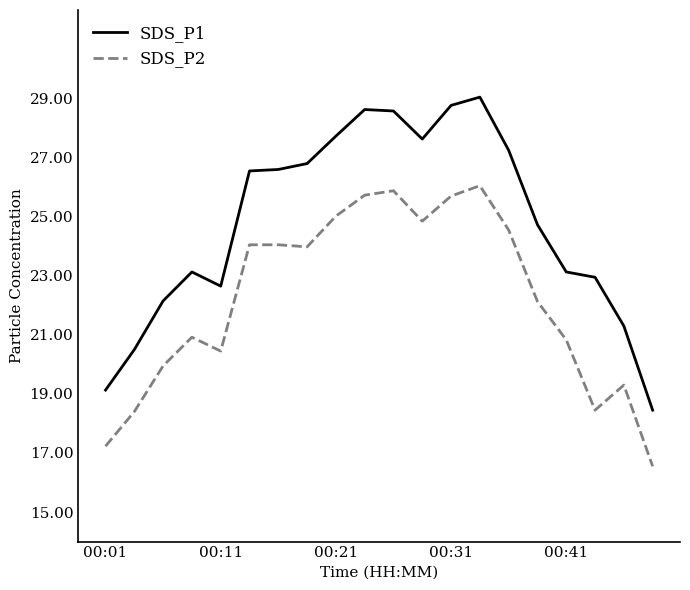

Which series has the largest total across all categories?

SDS_P1